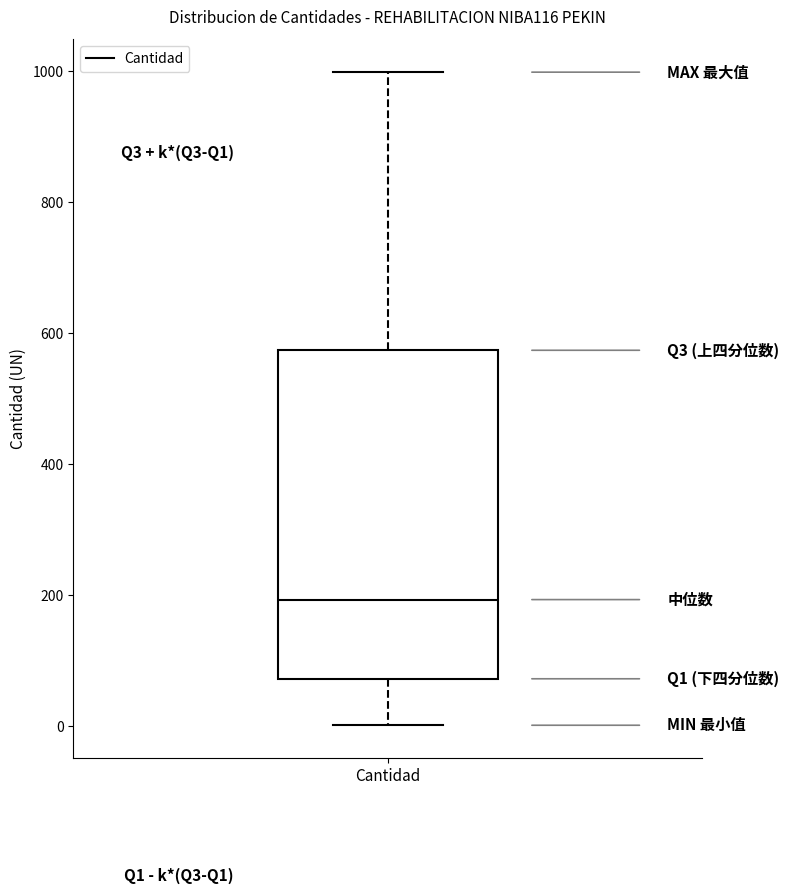

Where is the upper edge of the box for Cantidad on the y-axis? The values are not printed on the chart, so give them approximately, as read against the axis.

580